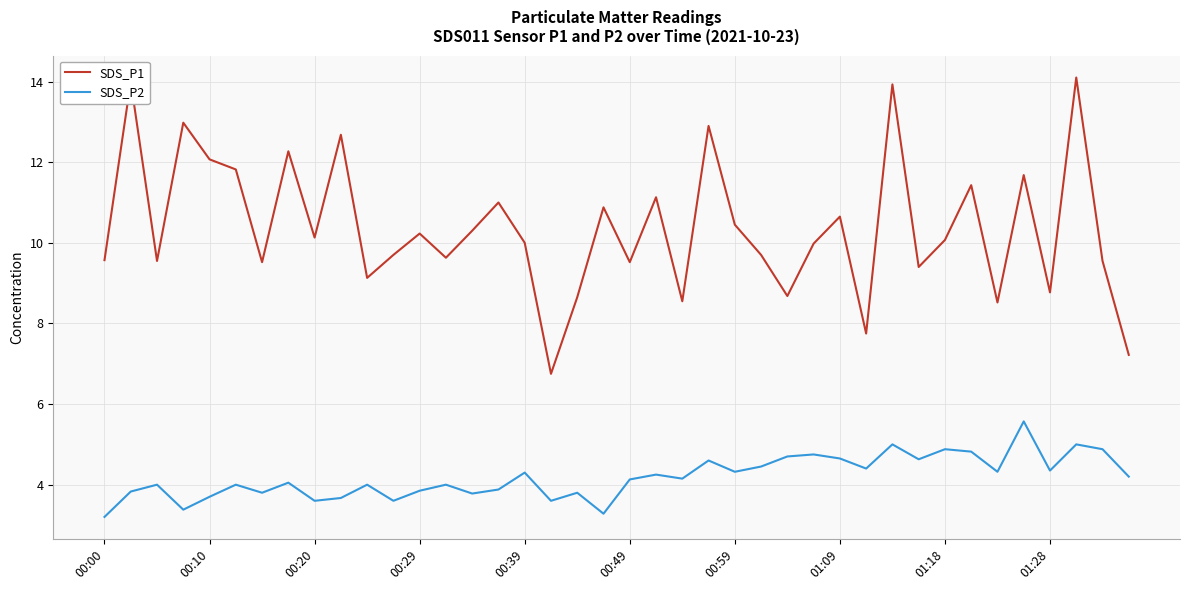

Which series has the widest spread of values?

SDS_P1